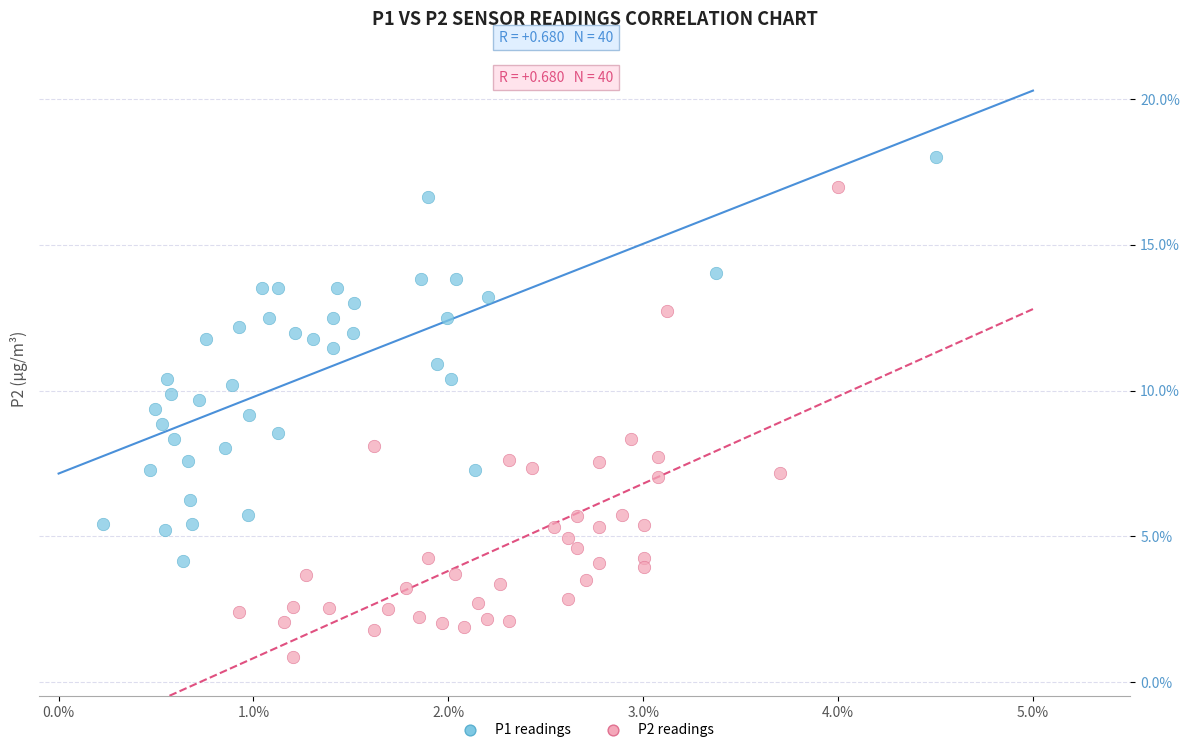

What are all the series names shown in the legend?

P1 readings, P2 readings